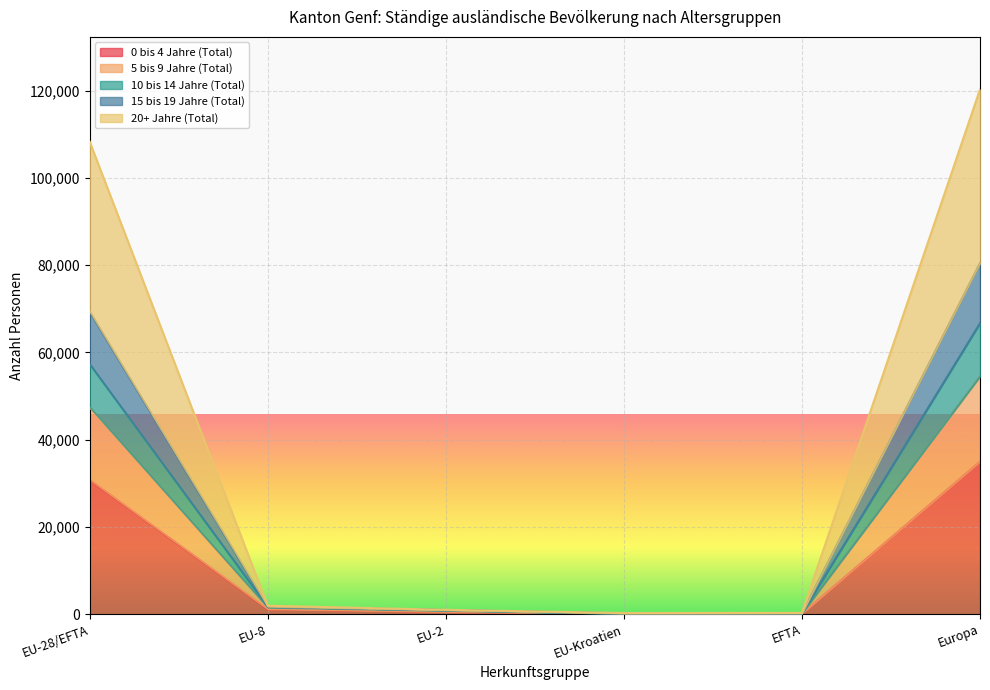

What is the label of the 1st point from the left?

EU-28/EFTA